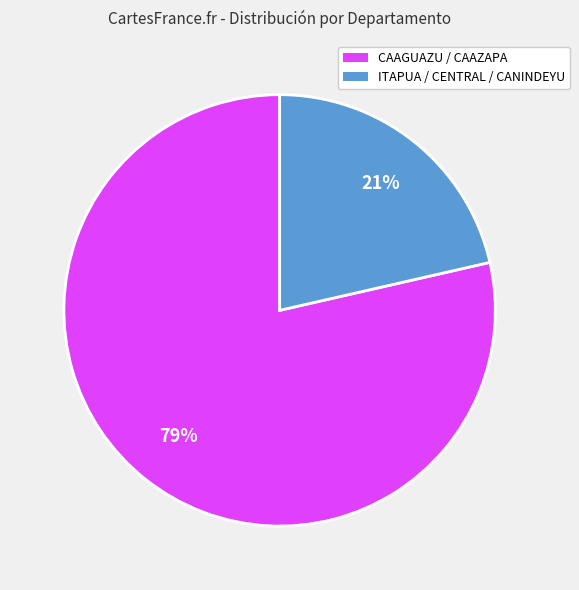

What is the ratio of the value at ITAPUA / CENTRAL / CANINDEYU to the value at CAAGUAZU / CAAZAPA?

0.3